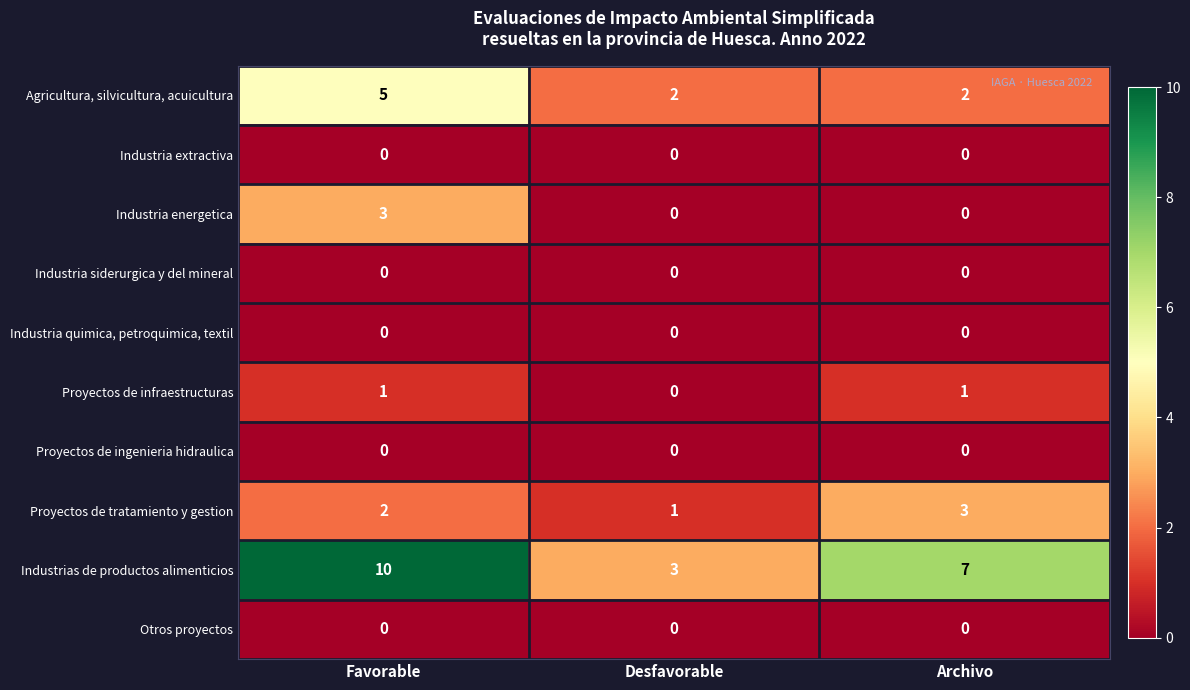

Which label corresponds to the largest value in the chart?

Favorable